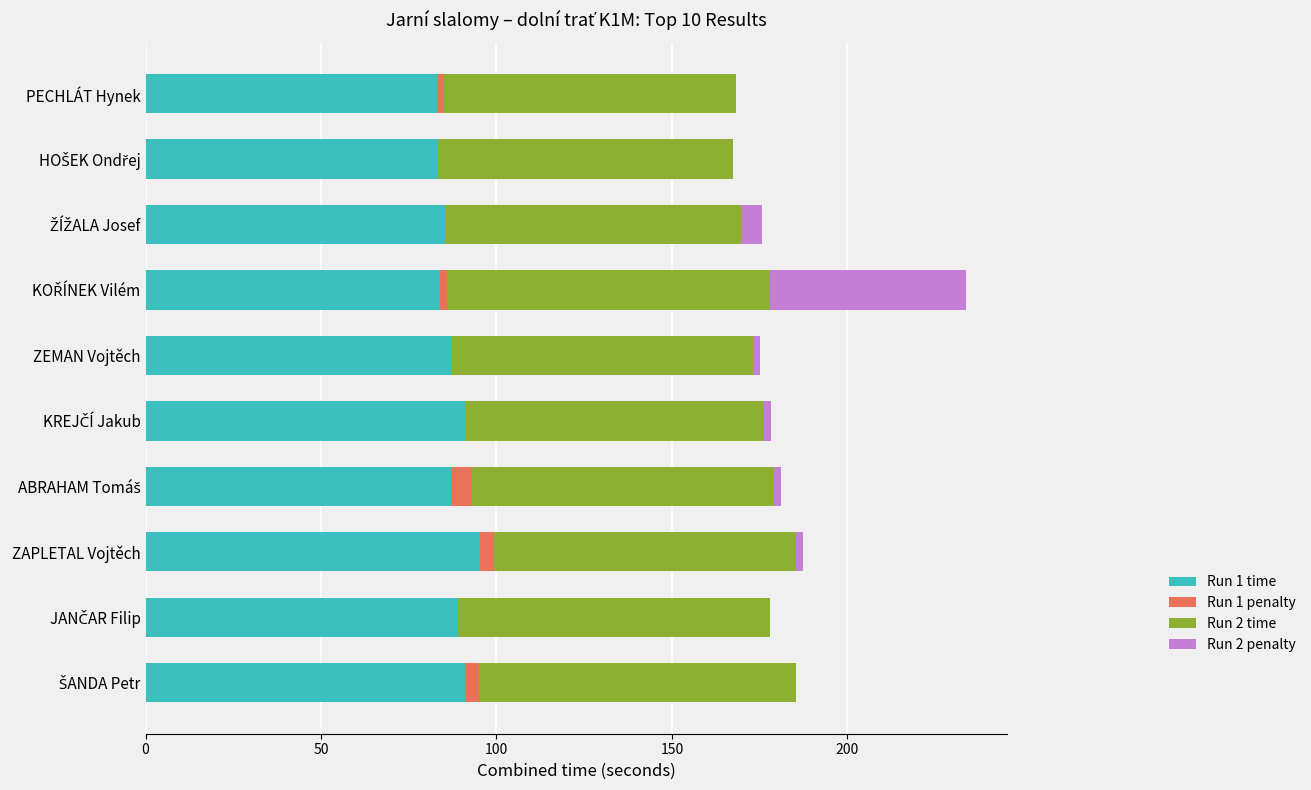

What is the maximum value for Run 1 time?

95.2